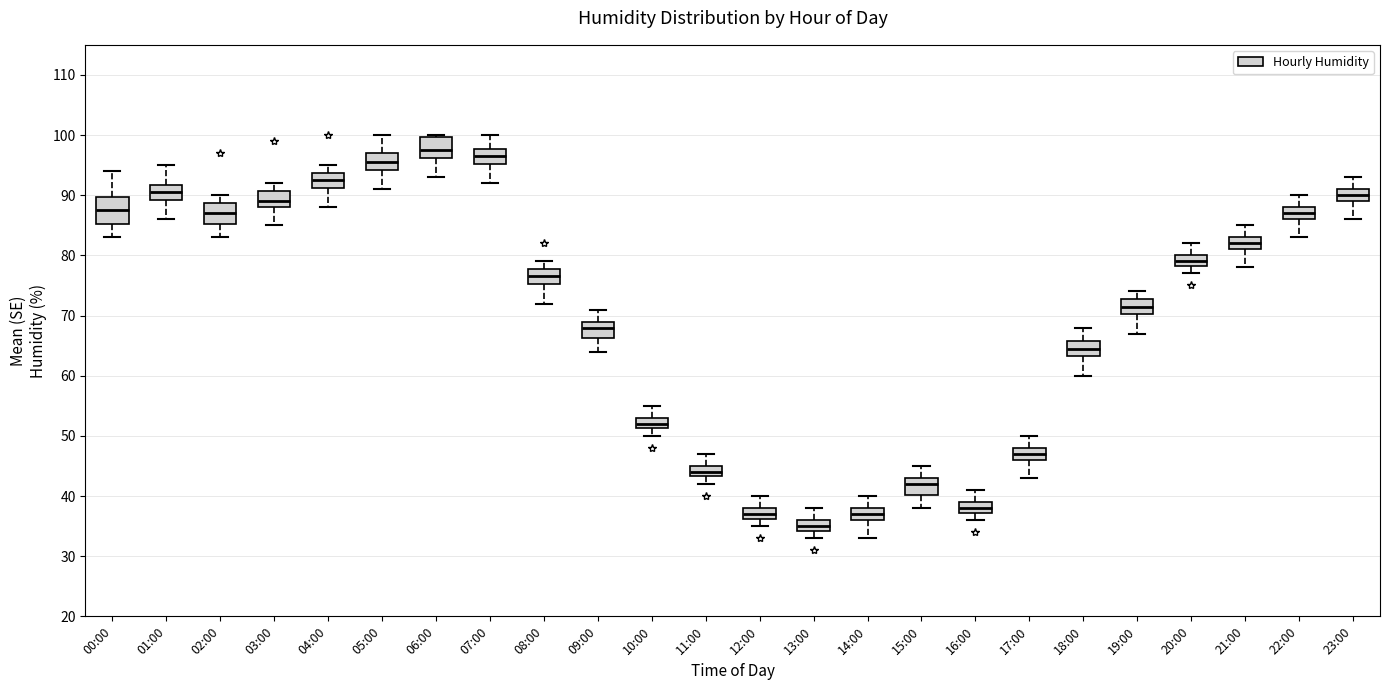

Reading left to right, transcribe this box plot: for each box, give where its median line is, the range the box spans, and where its two whiskers end, as read against the y-axis. The values are not printed on the chart, so give them approximately, as read against the axis.

00:00: median 88, box 85 to 90, whiskers 83 to 94
01:00: median 91, box 89 to 92, whiskers 86 to 95
02:00: median 87, box 85 to 89, whiskers 83 to 90
03:00: median 89, box 88 to 91, whiskers 85 to 92
04:00: median 93, box 91 to 94, whiskers 88 to 95
05:00: median 96, box 94 to 97, whiskers 91 to 100
06:00: median 98, box 96 to 100, whiskers 93 to 100
07:00: median 97, box 95 to 98, whiskers 92 to 100
08:00: median 77, box 75 to 78, whiskers 72 to 79
09:00: median 68, box 66 to 69, whiskers 64 to 71
10:00: median 52, box 51 to 53, whiskers 50 to 55
11:00: median 44, box 43 to 45, whiskers 42 to 47
12:00: median 37, box 36 to 38, whiskers 35 to 40
13:00: median 35, box 34 to 36, whiskers 33 to 38
14:00: median 37, box 36 to 38, whiskers 33 to 40
15:00: median 42, box 40 to 43, whiskers 38 to 45
16:00: median 38, box 37 to 39, whiskers 36 to 41
17:00: median 47, box 46 to 48, whiskers 43 to 50
18:00: median 65, box 63 to 66, whiskers 60 to 68
19:00: median 72, box 70 to 73, whiskers 67 to 74
20:00: median 79, box 78 to 80, whiskers 77 to 82
21:00: median 82, box 81 to 83, whiskers 78 to 85
22:00: median 87, box 86 to 88, whiskers 83 to 90
23:00: median 90, box 89 to 91, whiskers 86 to 93